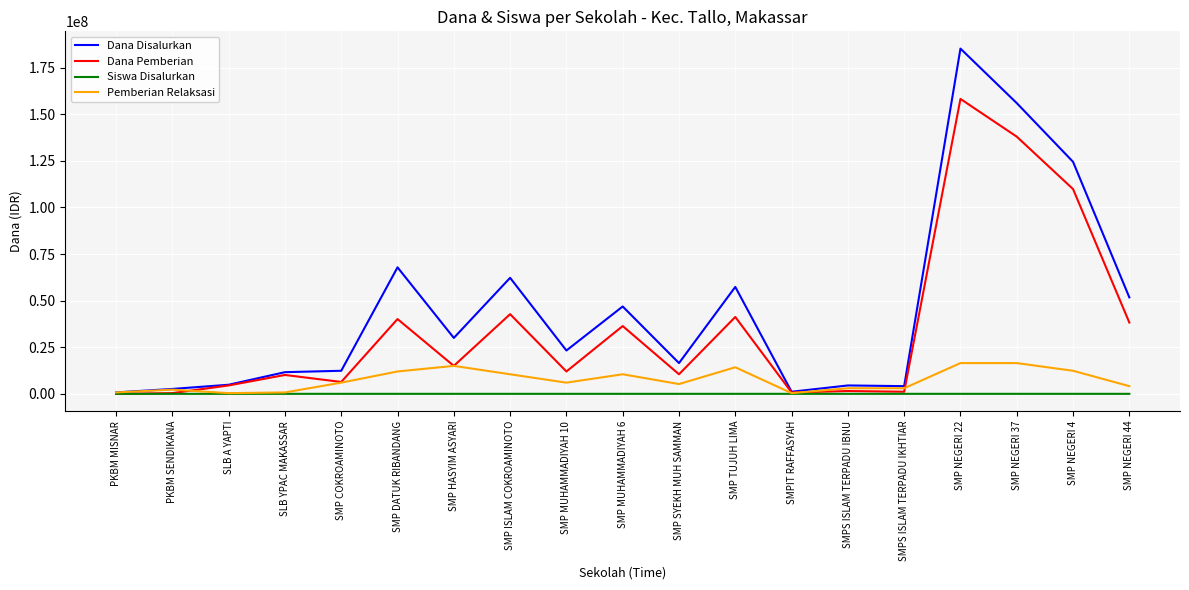

What position from the left is SMP ISLAM COKROAMINOTO?

8